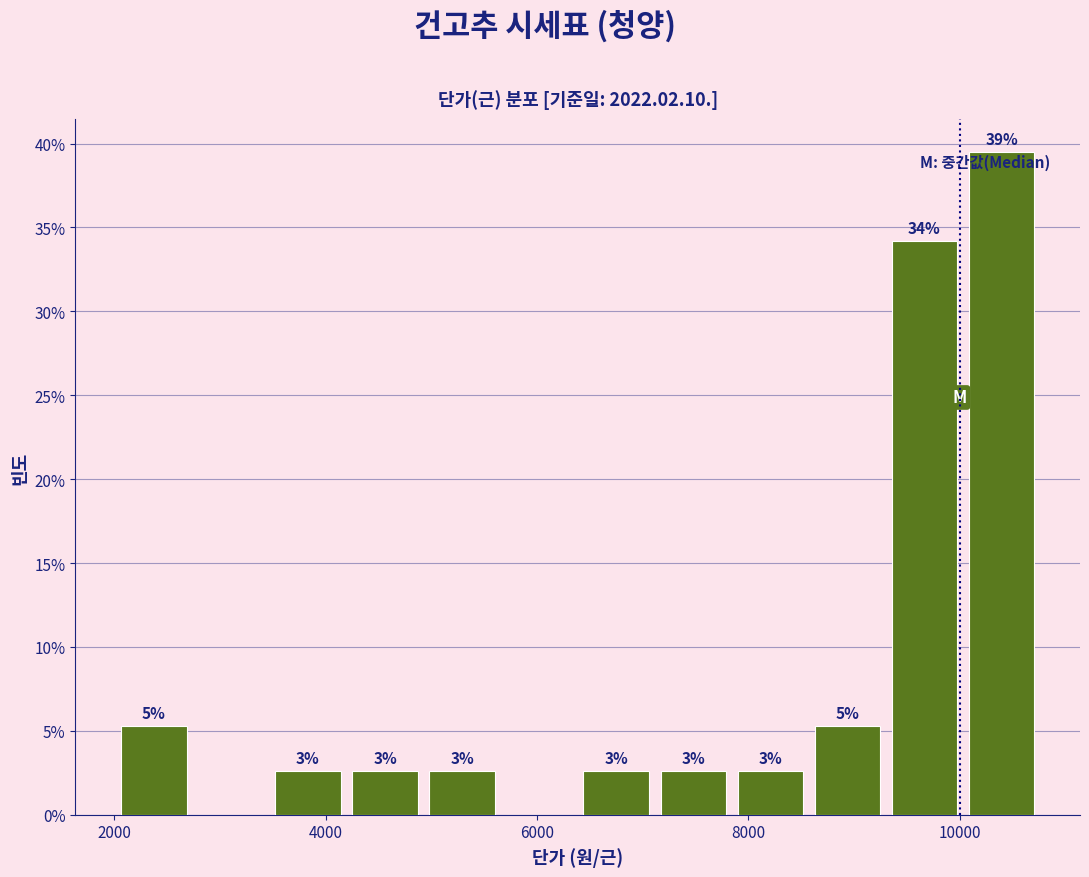

Read against the x-axis, roughly where is the centre of the tallest bar?

10400